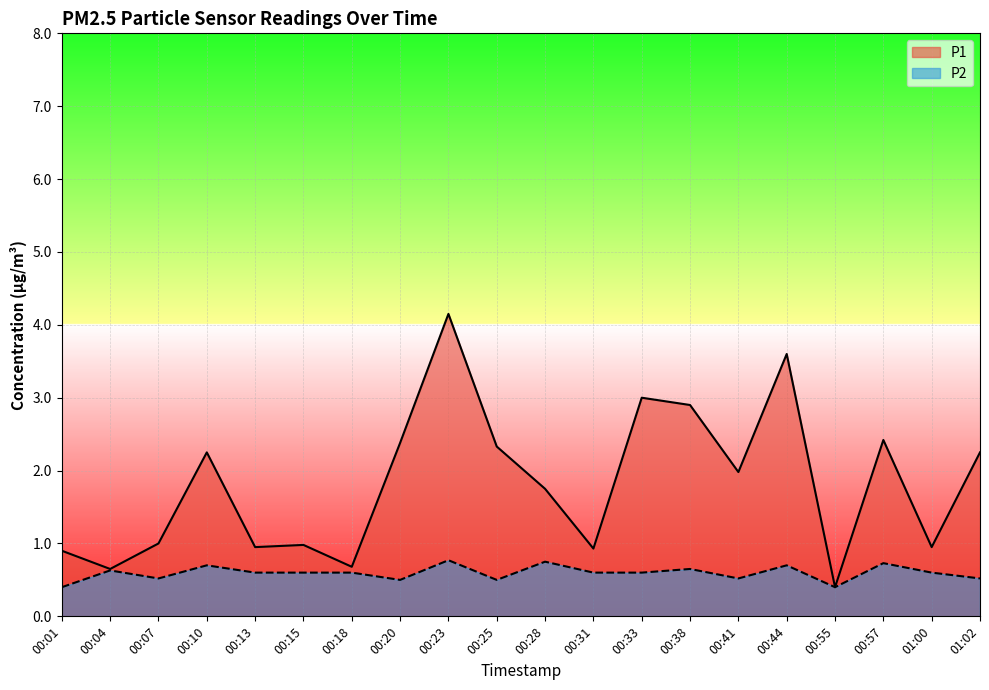

How many lines are shown in the chart?

2